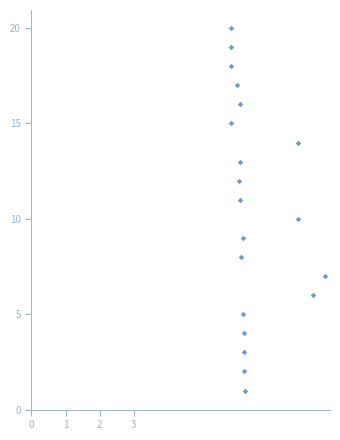

What is the range of Y values (max minus min)?

19